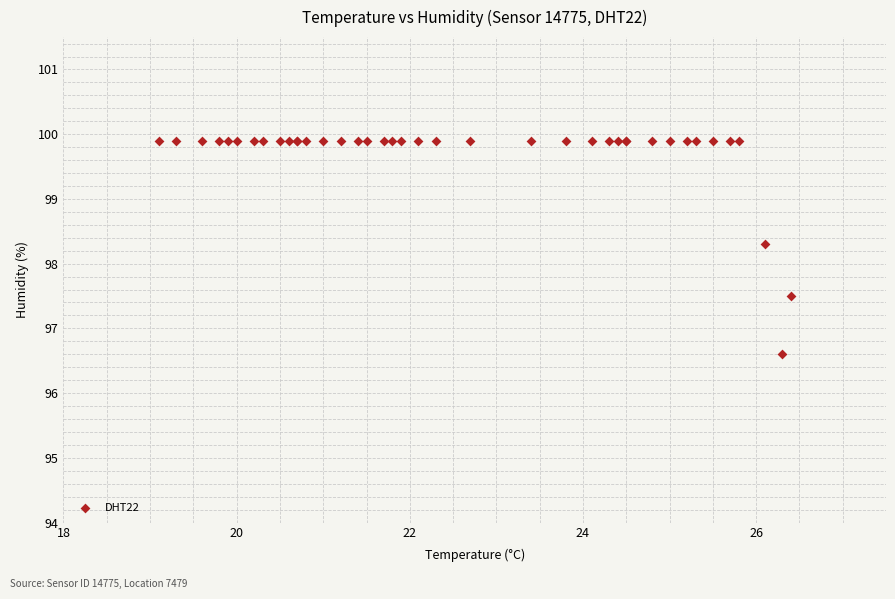

What Y value in the scatter plot is closest to 98?

98.3